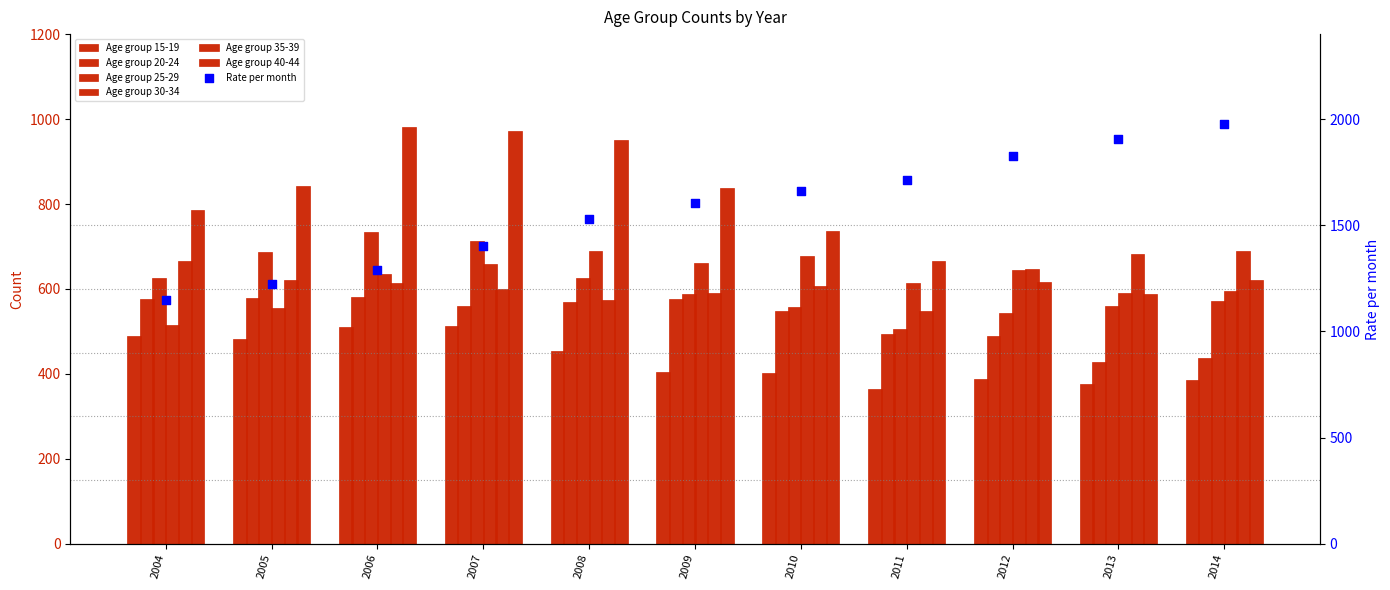

What is the total value across all series at 2004?

3658